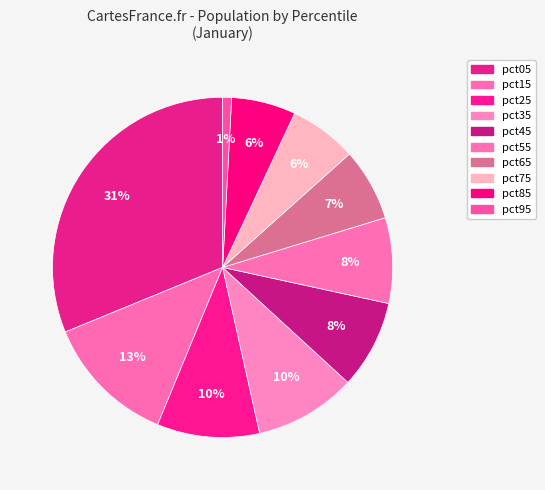

How many segments does this pie chart have?

10